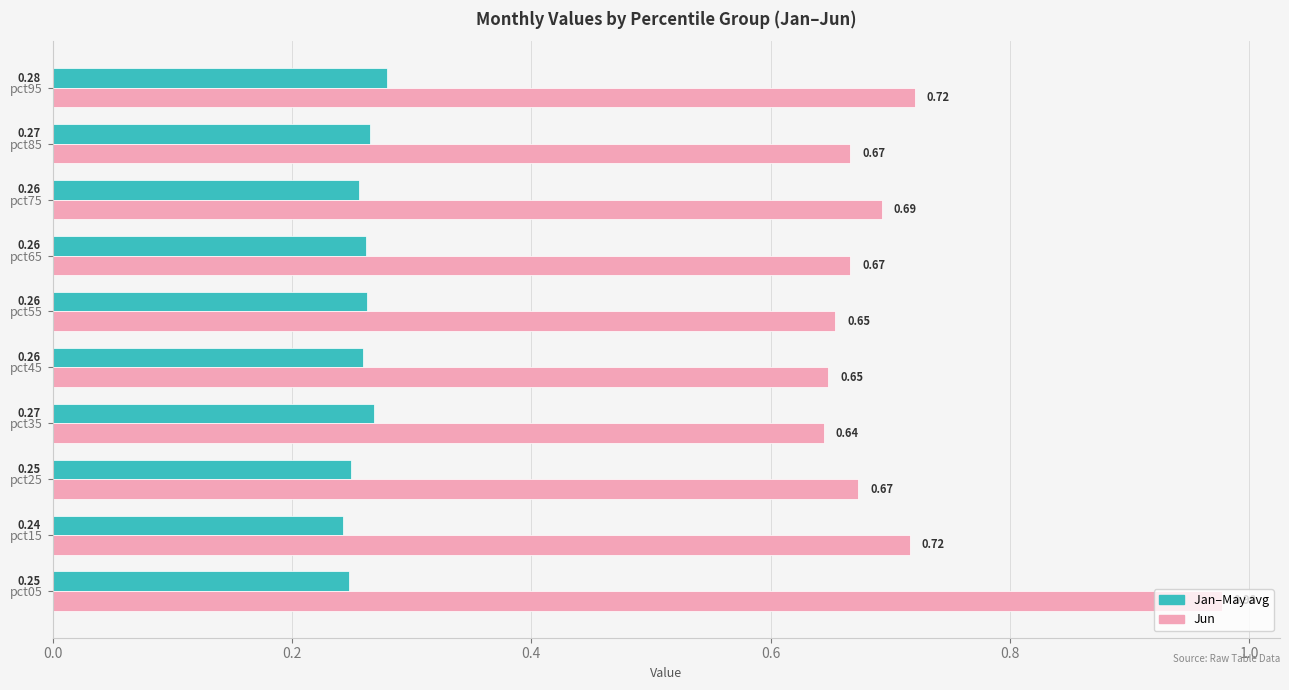

Between pct25 and pct65, which series saw the biggest shift?

Jan–May avg